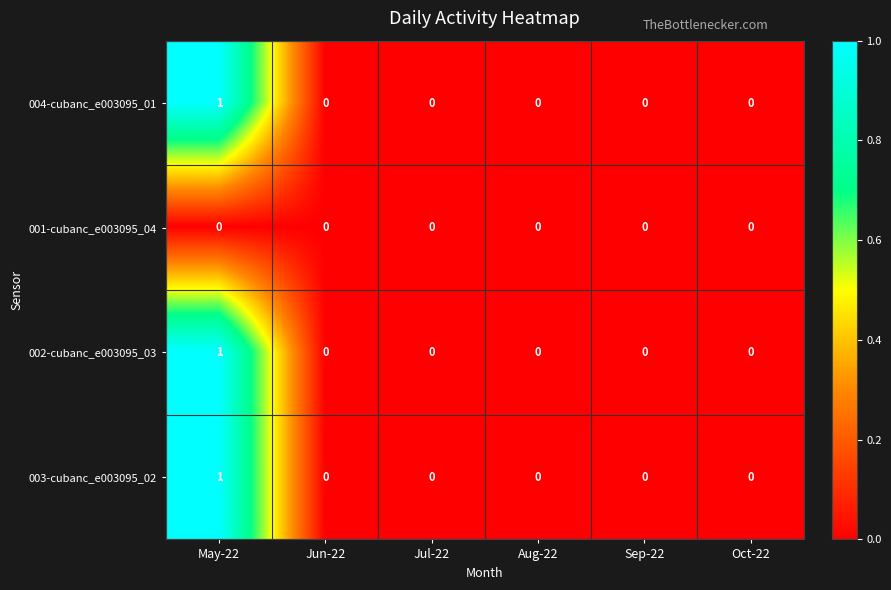

True or false: 003-cubanc_e003095_02 has a value of 1 at May-22.

True